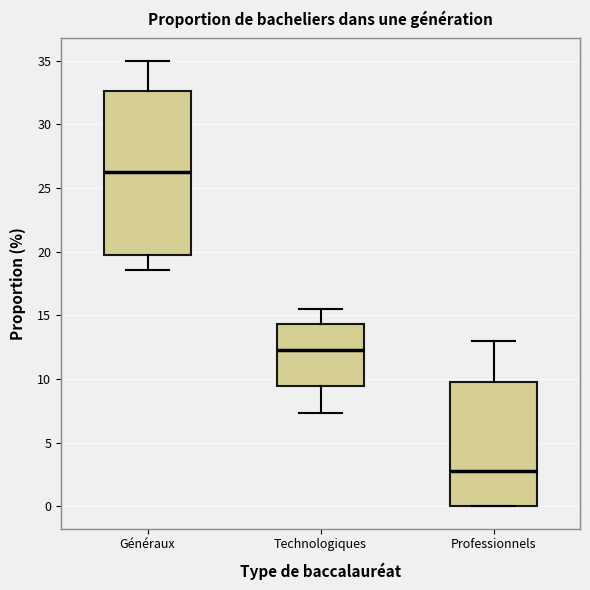

Which box has the highest median line?

Généraux